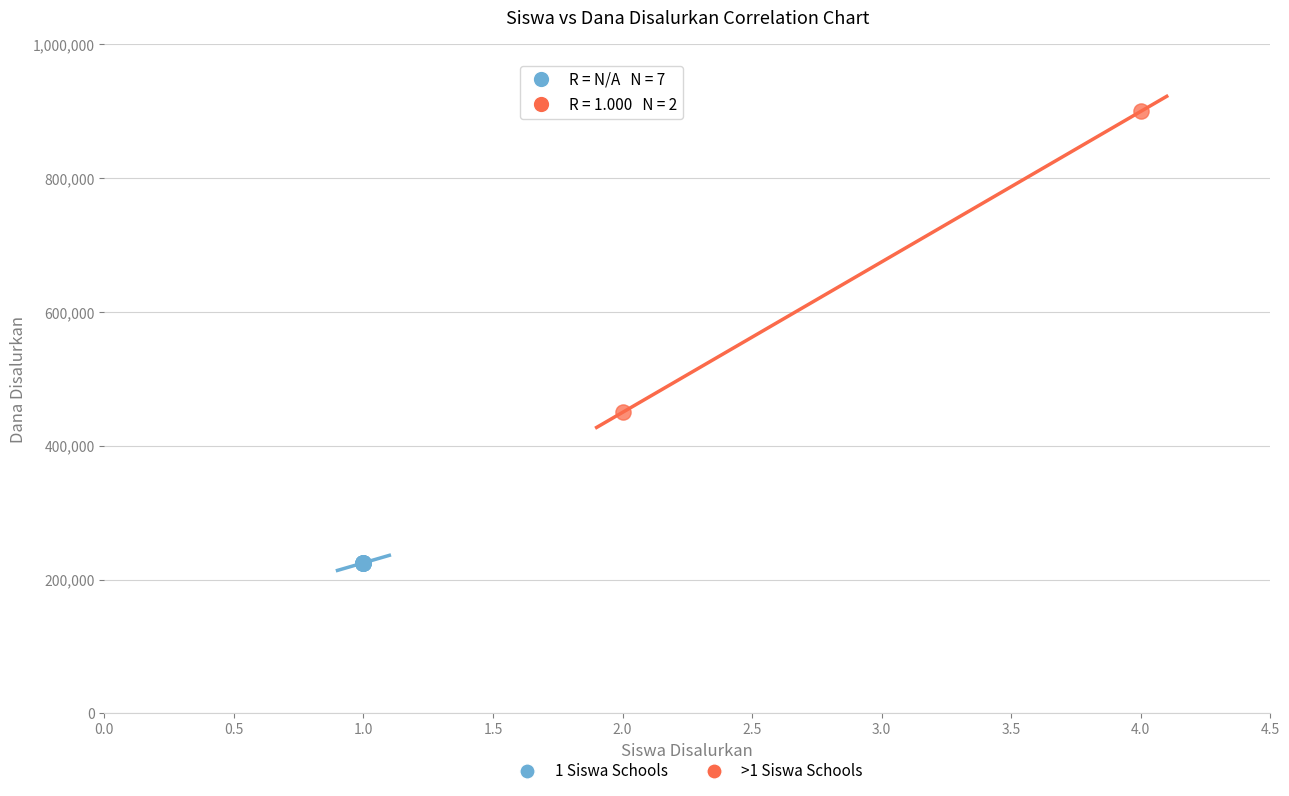

Which series reaches the maximum Y coordinate?

>1 Siswa Schools